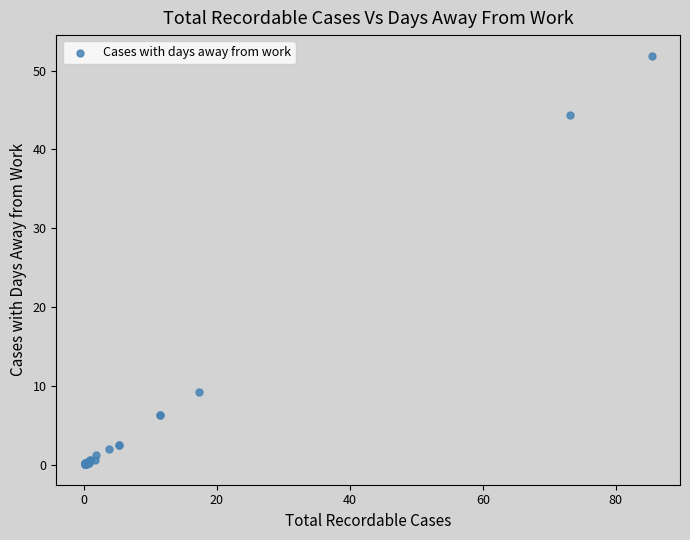

What Y value in the scatter plot is closest to 26?

9.3